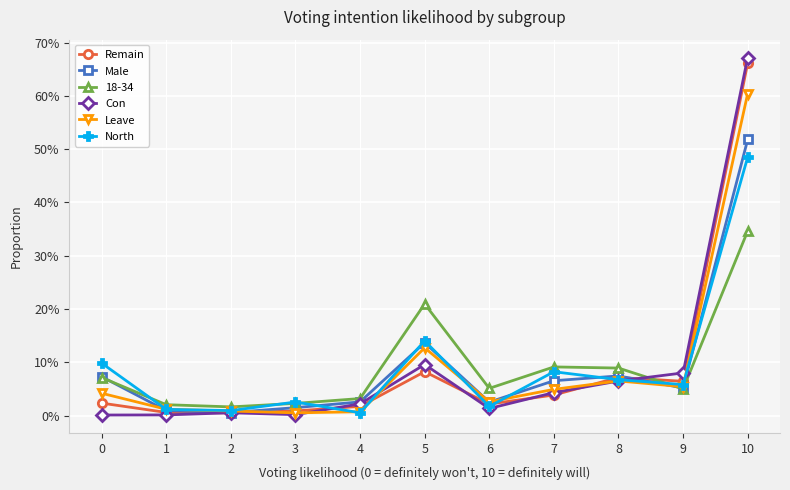

Where is the first local maximum for North?

3